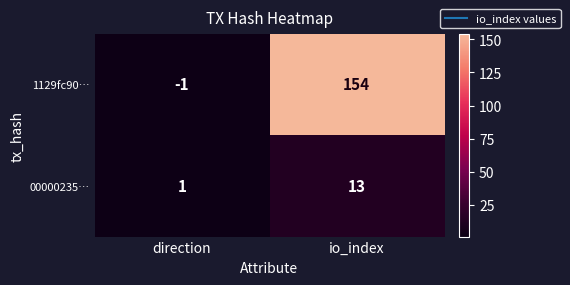

Is it true that 00000235… equals 1 at direction?

True